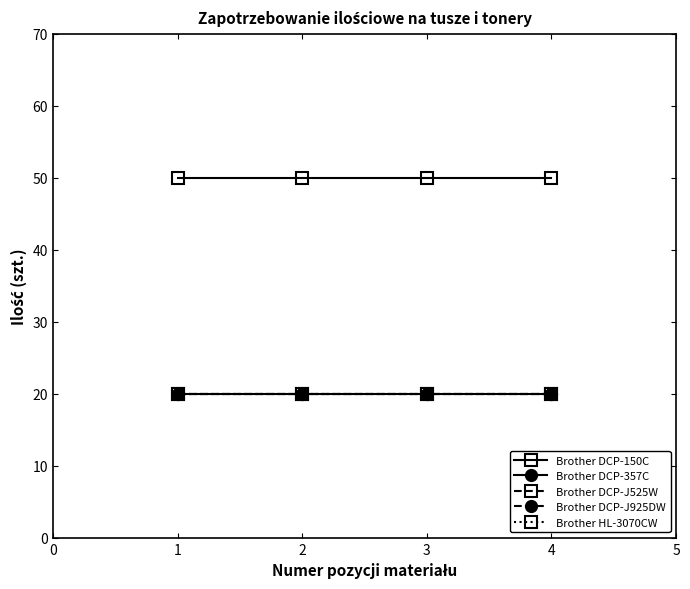

Is this an area chart (filled region under the line)?

No